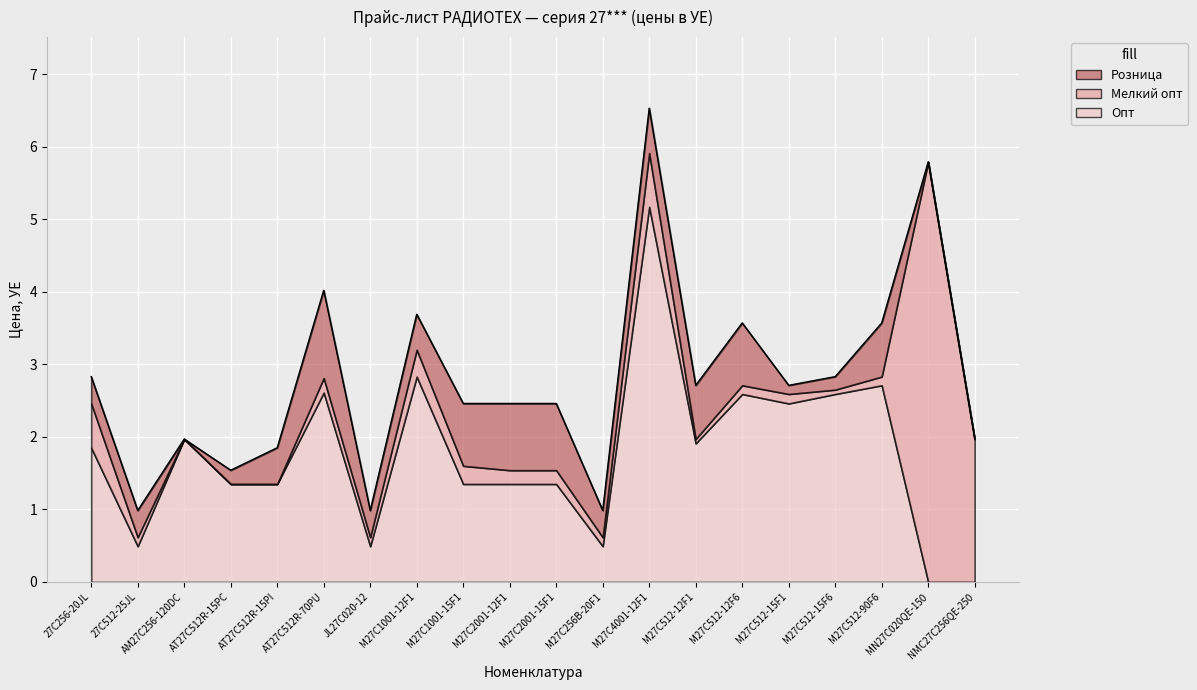

True or false: Опт and Розница cross at least once.

False